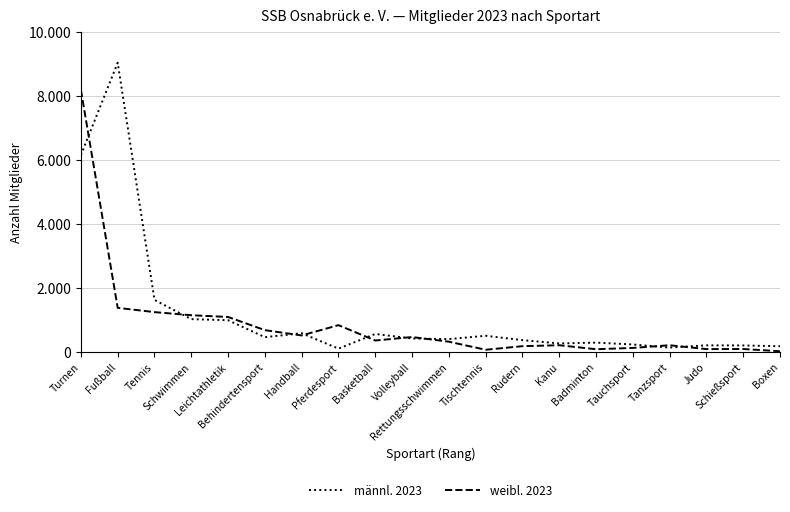

Which category has the highest value across all series?

Fußball